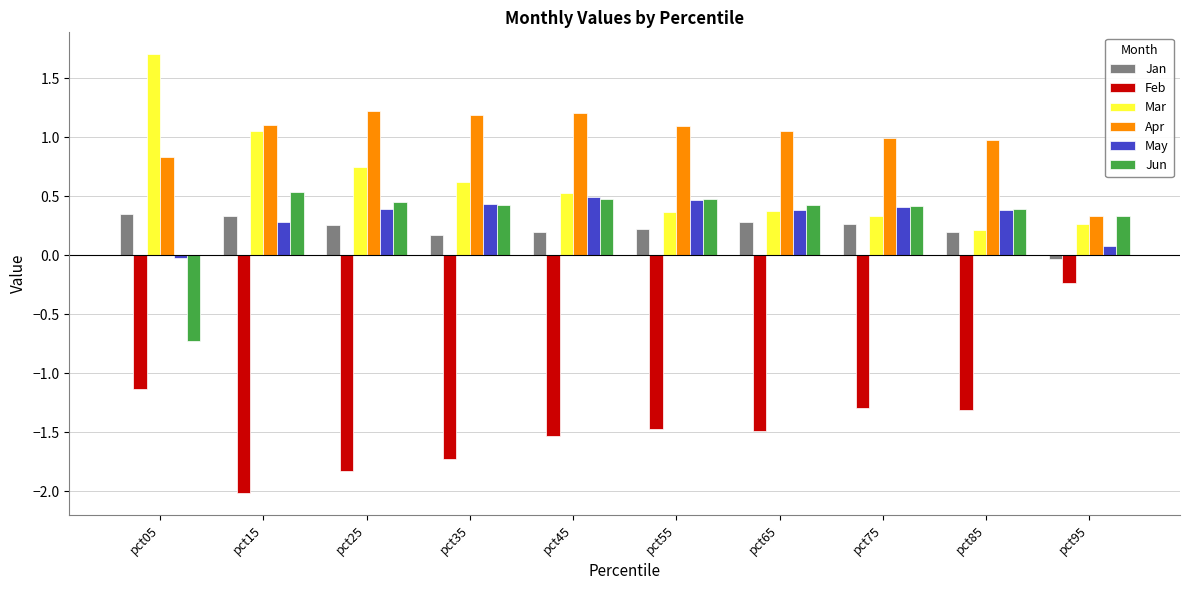

How many data points in Feb are above -1?

1